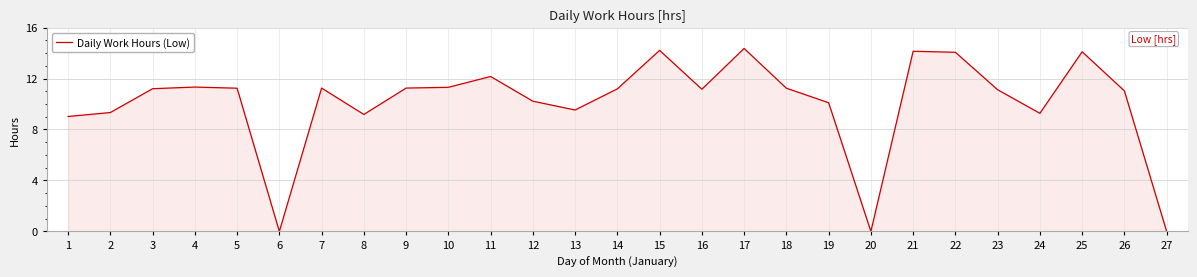

What is the difference between the maximum and minimum values?

14.4